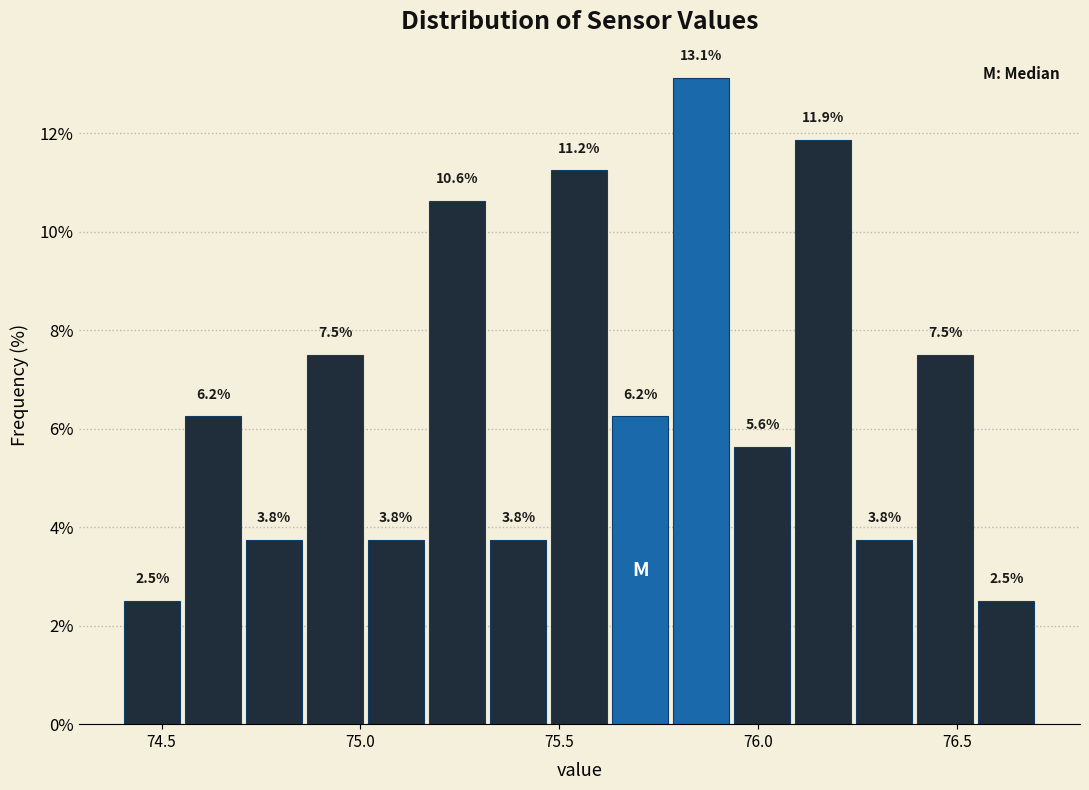

Read against the x-axis, roughly where is the centre of the tallest bar?

75.85